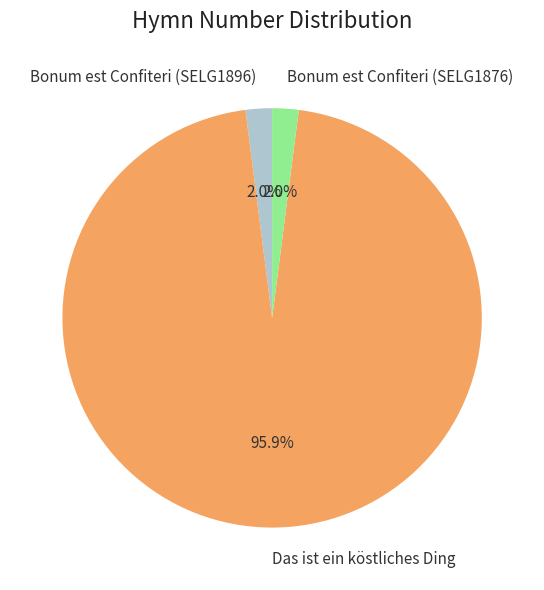

To the nearest percent, what is the difference between the Bonum est Confiteri (SELG1876) and Das ist ein köstliches Ding slice percentages?

94%